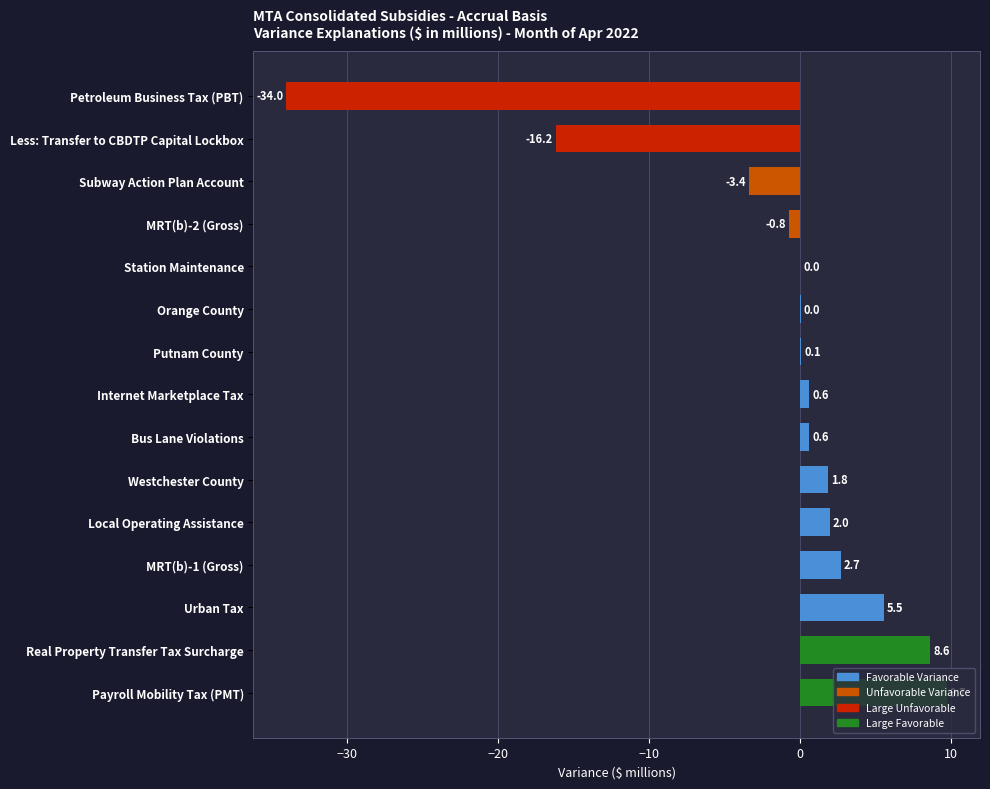

How many values are above zero?

11